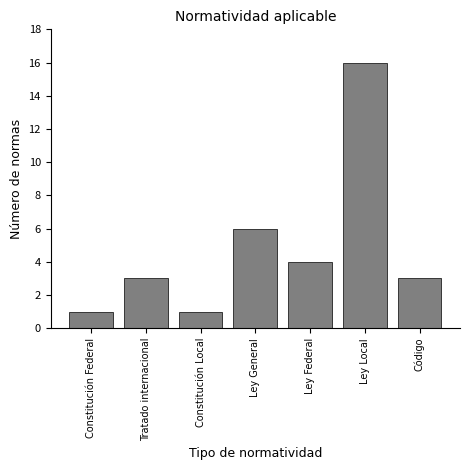

Reading left to right, what are all the values shown in this chart?

Constitución Federal=1	Tratado internacional=3	Constitución Local=1	Ley General=6	Ley Federal=4	Ley Local=16	Código=3